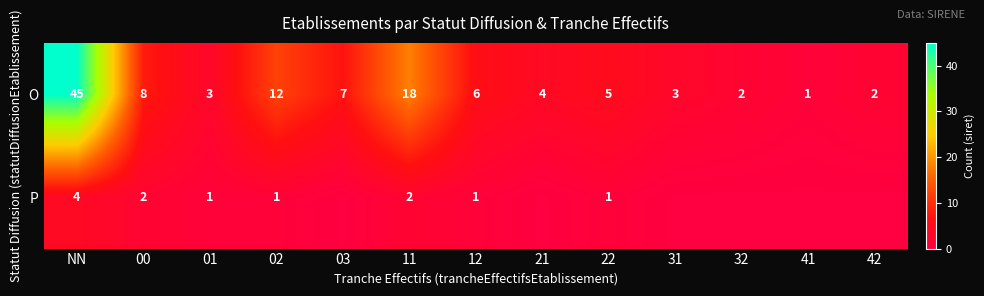

The value of P at 00 is 2. True or false?

True